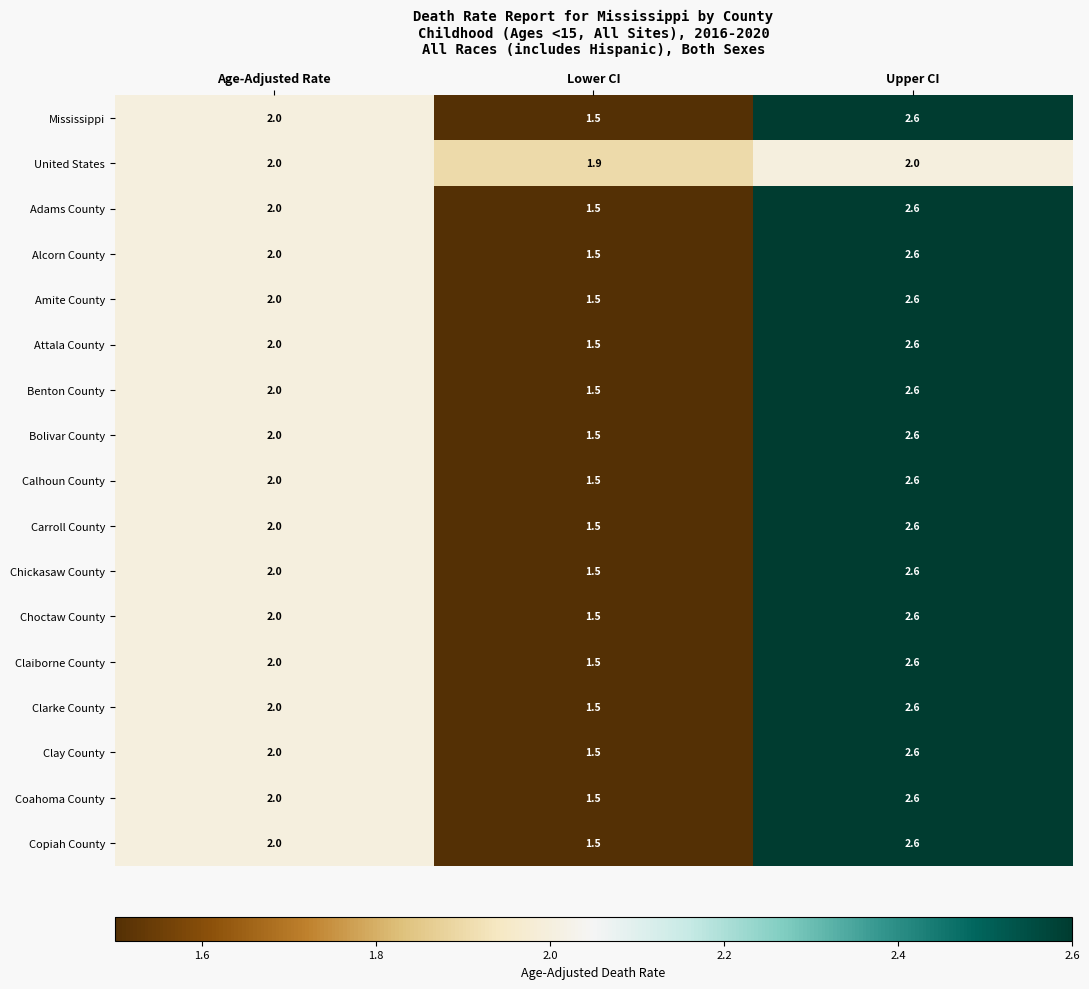

List the labels in order of Coahoma County value, smallest first.

Lower CI, Age-Adjusted Rate, Upper CI